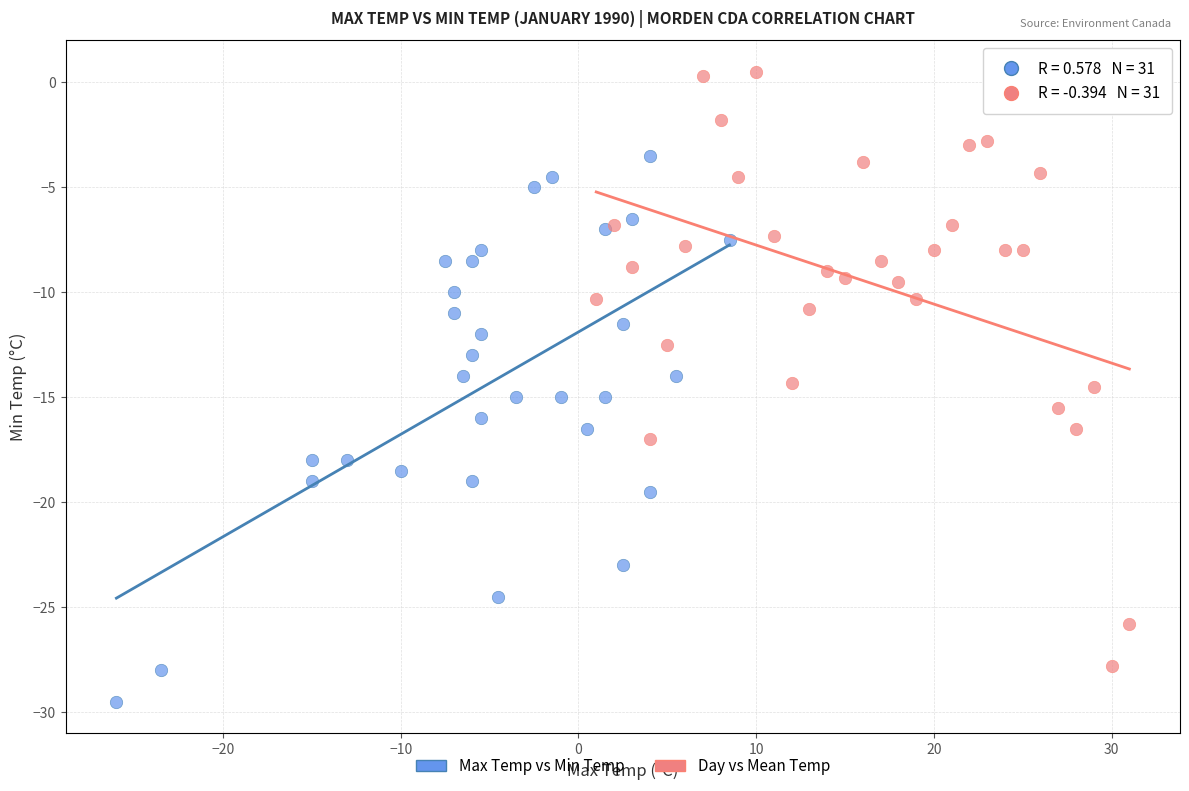

Which series contains the highest Y value?

Day vs Mean Temp